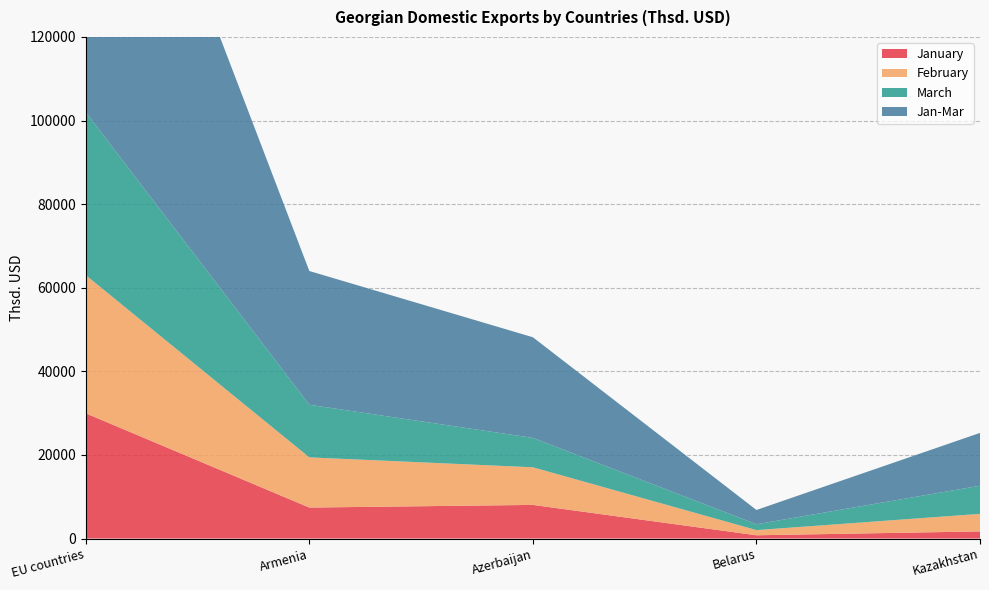

Reading left to right, extract all data points from this chart.

January: EU countries=29957.1	Armenia=7410.2	Azerbaijan=8045.2	Belarus=778.2	Kazakhstan=1702.8
February: EU countries=33054.0	Armenia=12008.8	Azerbaijan=9002.0	Belarus=1241.4	Kazakhstan=4202.1
March: EU countries=38982.5	Armenia=12584.0	Azerbaijan=7031.4	Belarus=1398.0	Kazakhstan=6731.6
Jan-Mar: EU countries=101993.5	Armenia=32003.0	Azerbaijan=24078.5	Belarus=3417.6	Kazakhstan=12636.4